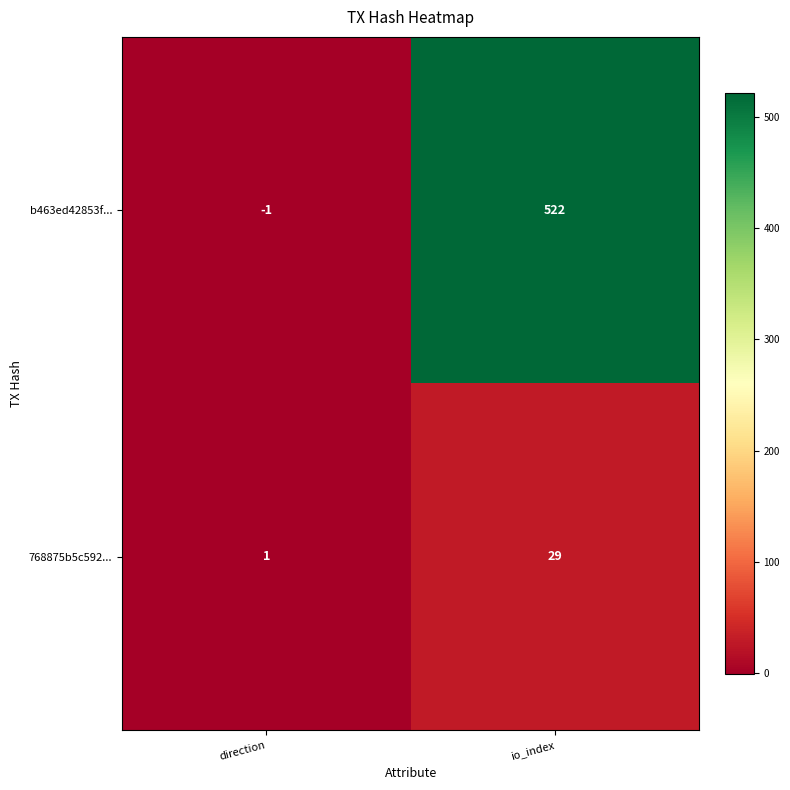

The 768875b5c592... series shows 2 at direction. True or false?

False